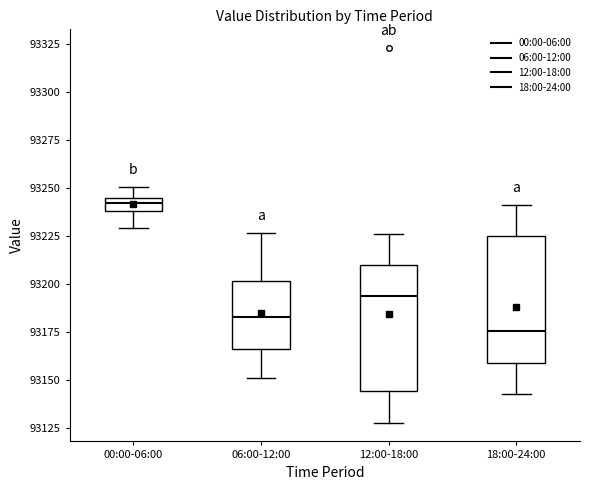

Where does the median line of the box for 12:00-18:00 sit on the y-axis? The values are not printed on the chart, so give them approximately, as read against the axis.

93195